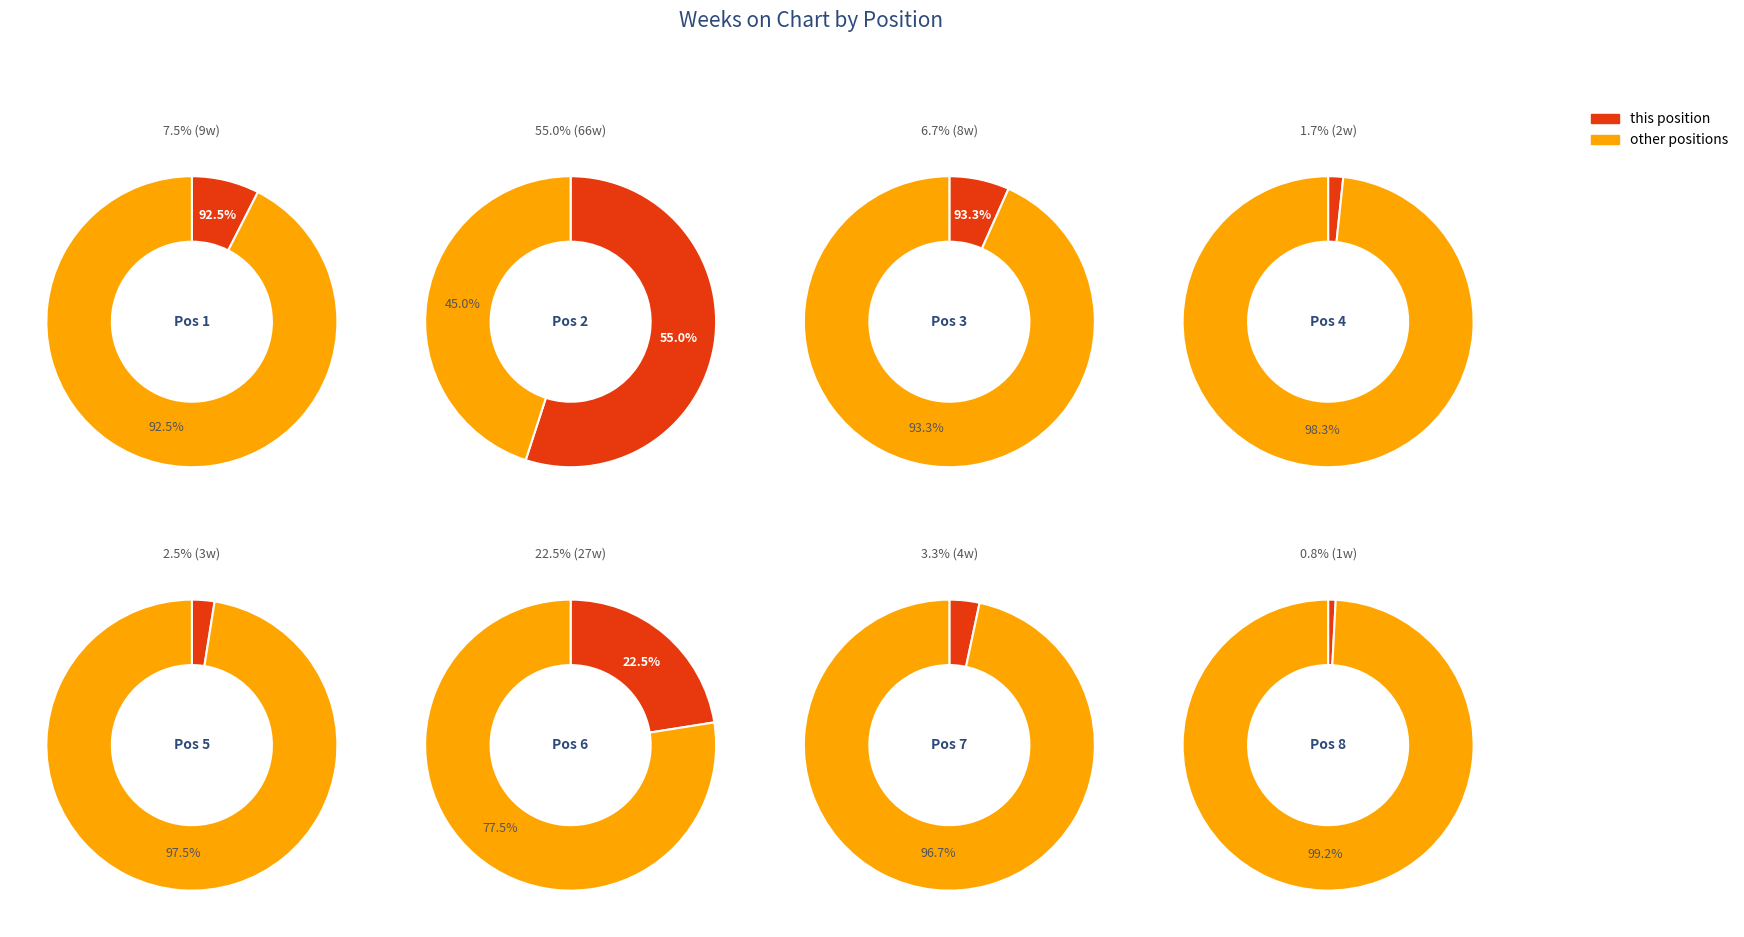

What is the largest slice in the pie chart?

2